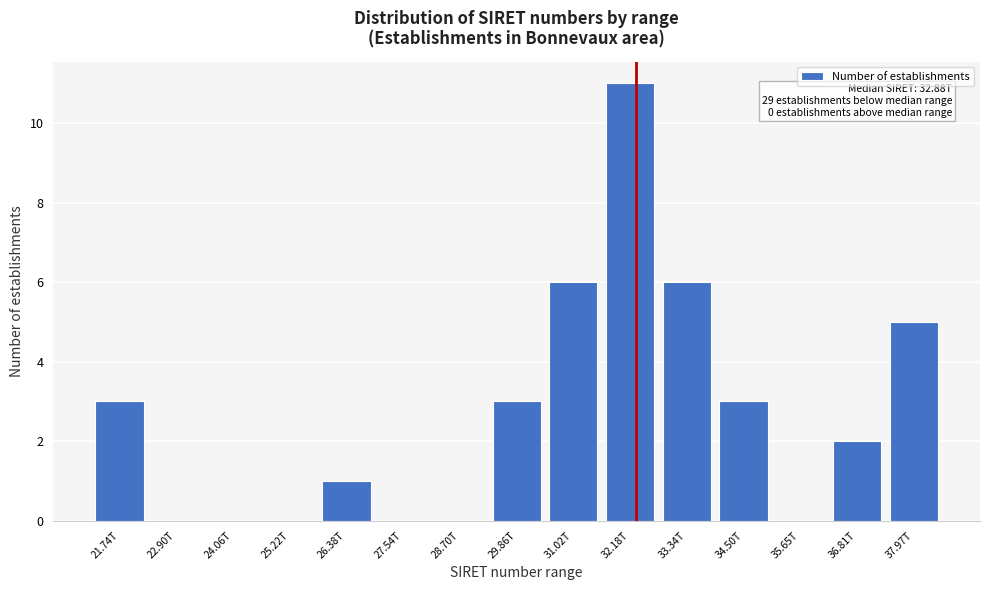

Reading left to right, extract all data points from this chart.

21.74T=3	22.90T=0	24.06T=0	25.22T=0	26.38T=1	27.54T=0	28.70T=0	29.86T=3	31.02T=6	32.18T=11	33.34T=6	34.50T=3	35.65T=0	36.81T=2	37.97T=5